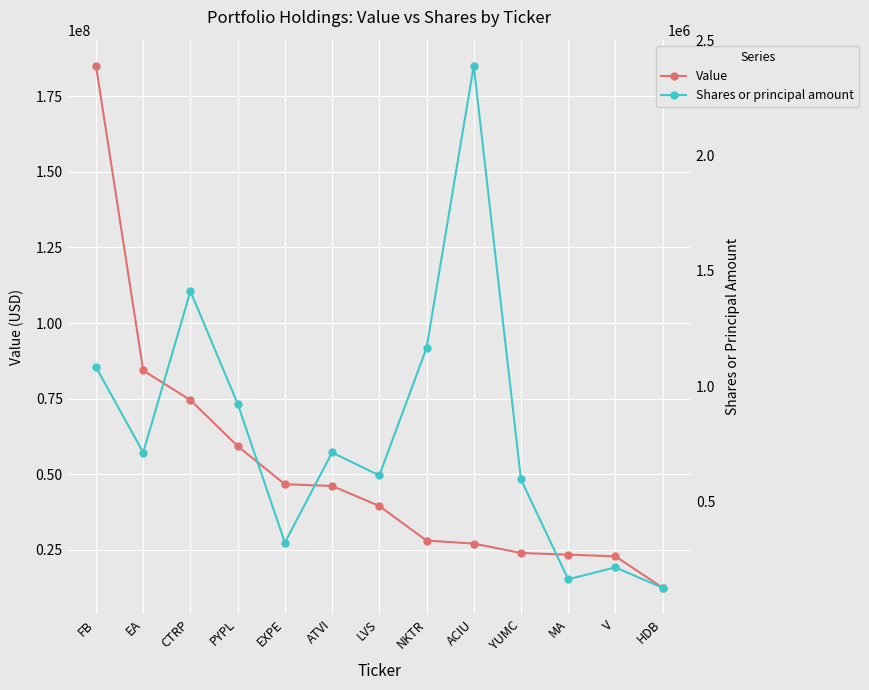

At EXPE, list the series in order from smallest to largest.

Shares or principal amount, Value